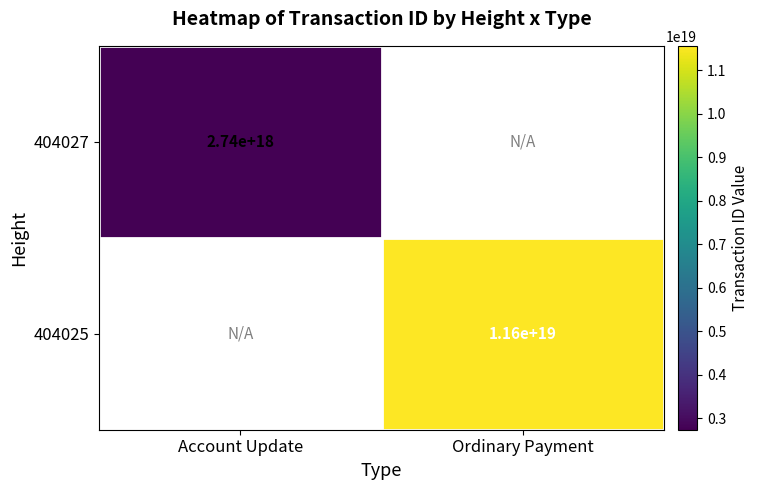

The value of 404025 at Ordinary Payment is 19819307159237128192. True or false?

False